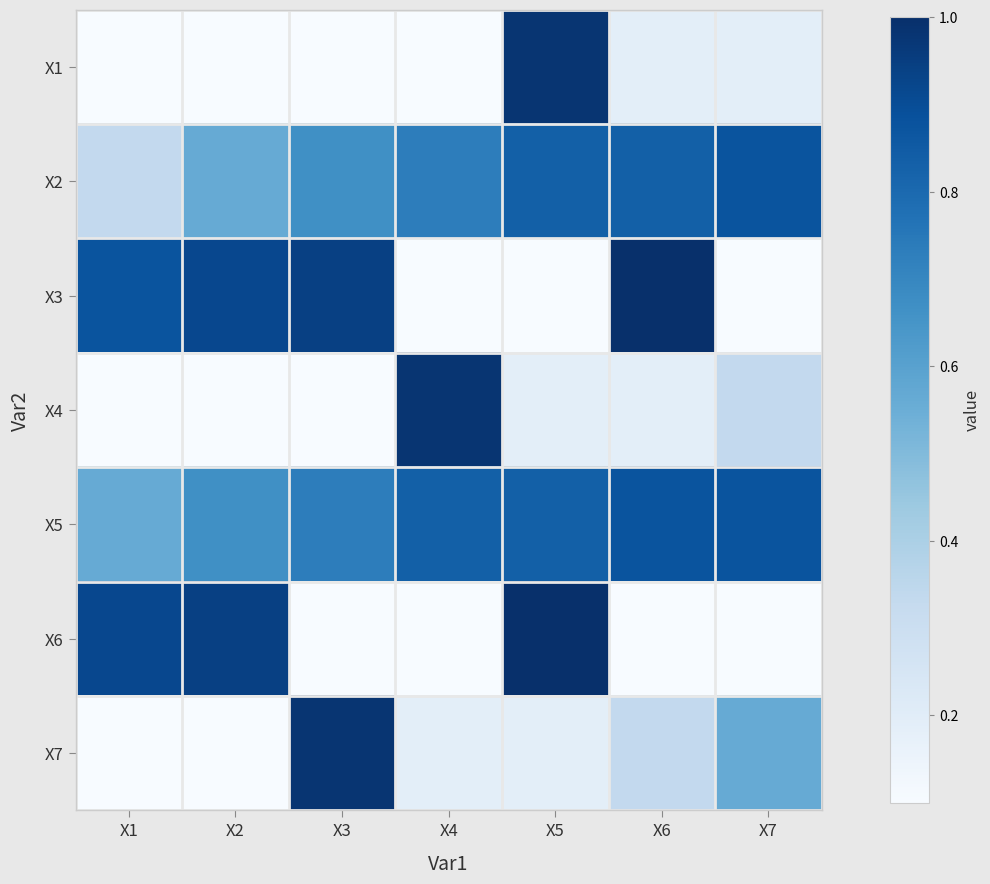

What is the difference between the highest and lowest values at X5?

1.0